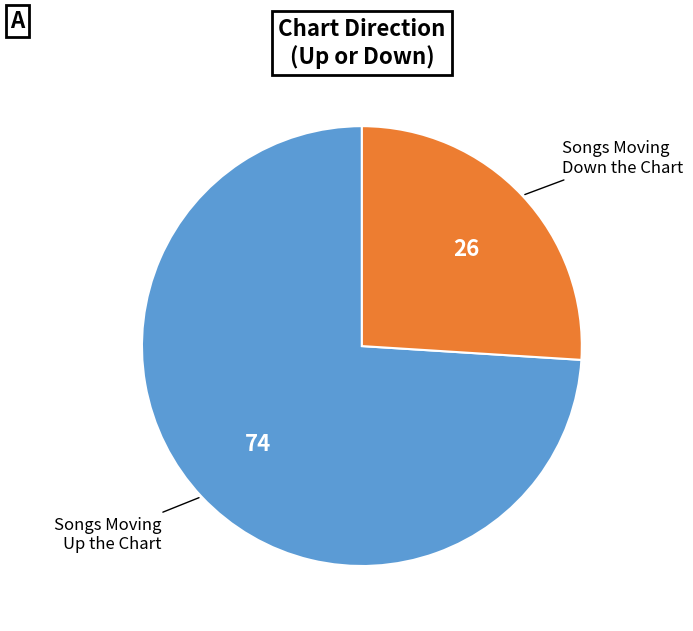

Rank the categories by value from lowest to highest.

down, up